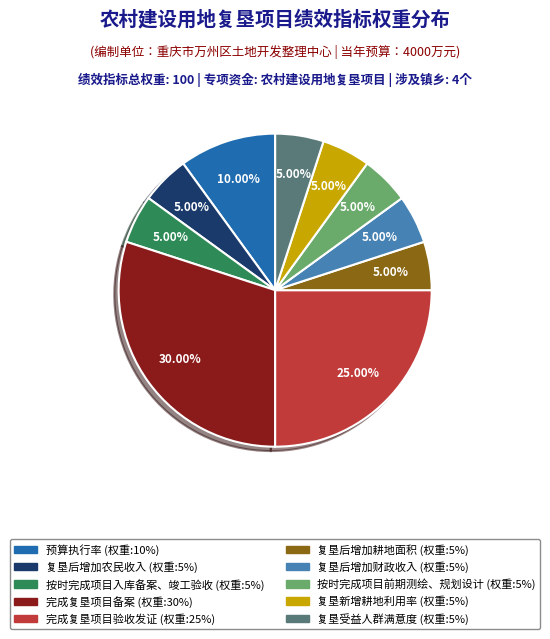

How much of the chart is everything except 复垦后增加农民收入?

95.0%